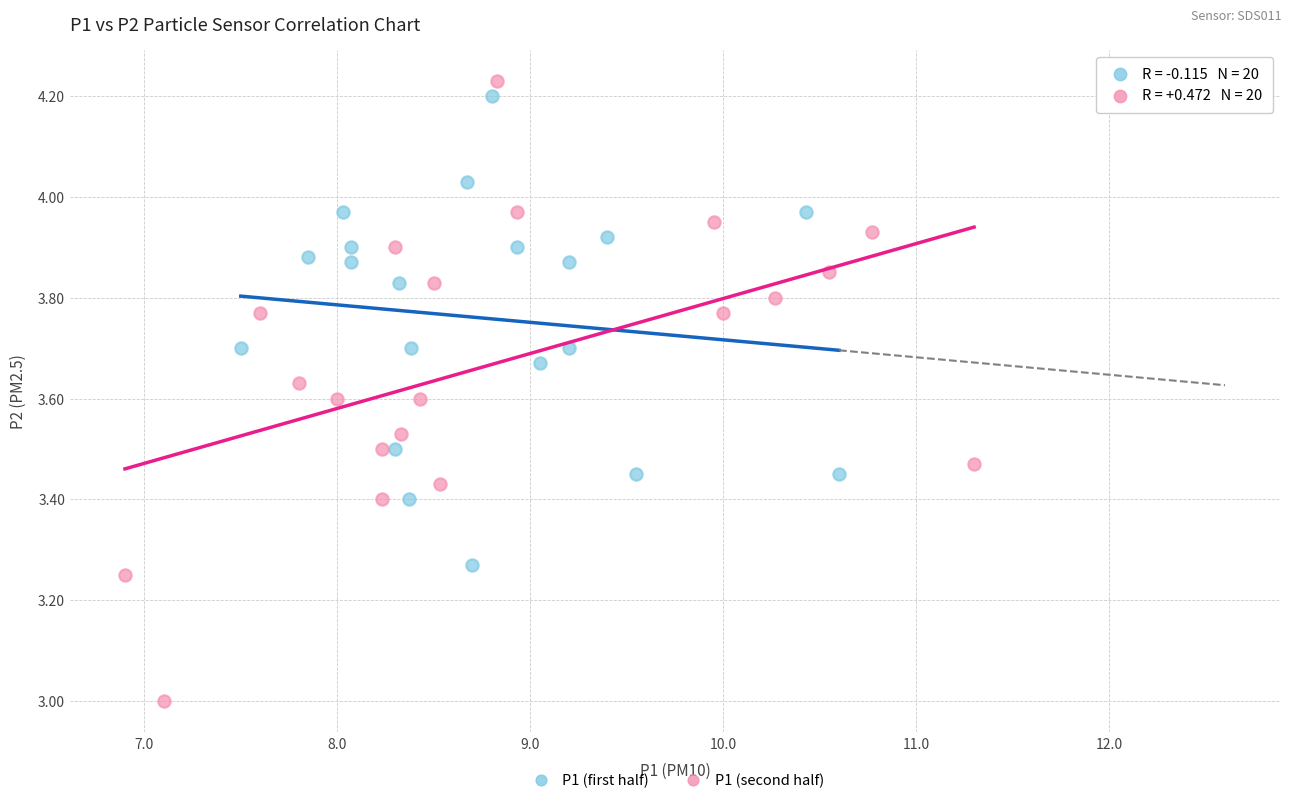

Which series has the largest Y range (max minus min)?

P1 (second half)